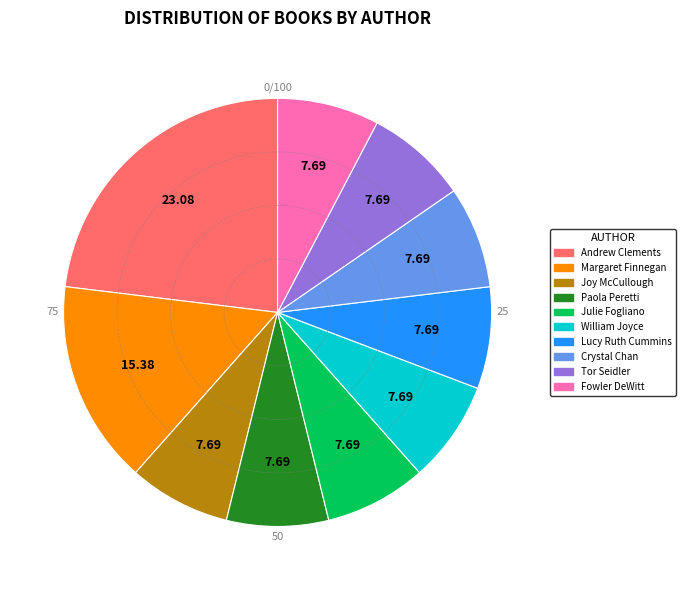

Does any single category account for the majority?

No